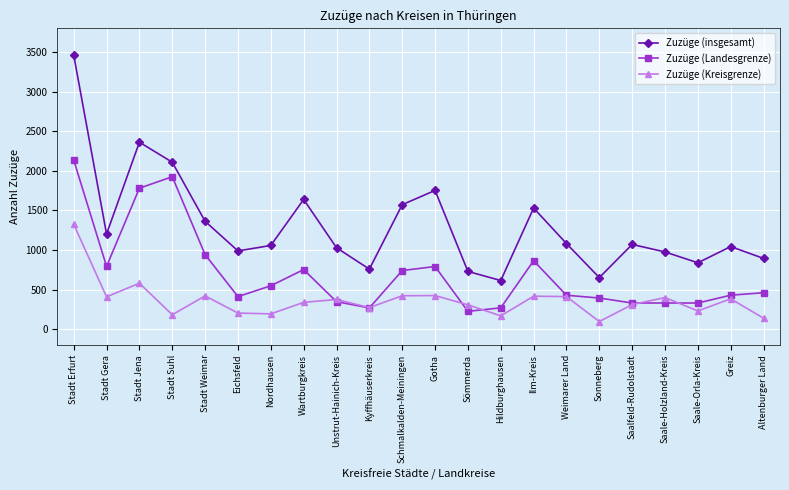

True or false: Zuzüge (Kreisgrenze) and Zuzüge (insgesamt) intersect in this chart.

False